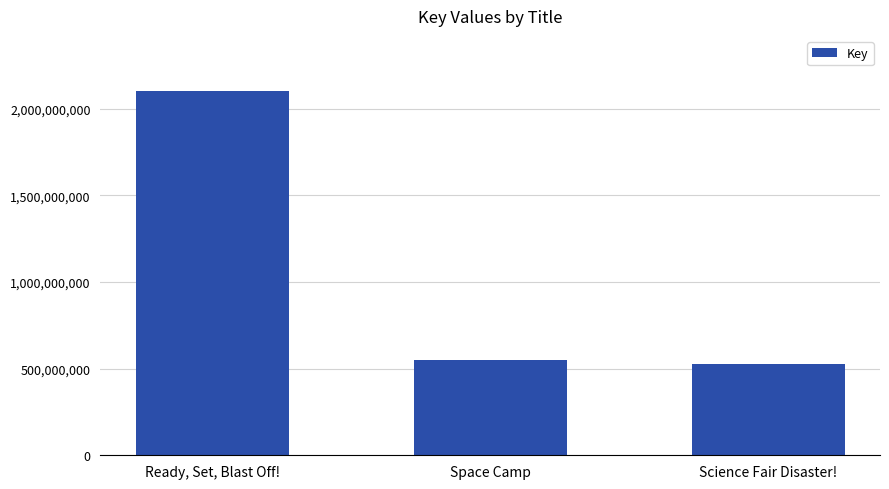

What is the change in value from Ready, Set, Blast Off! to Science Fair Disaster!?

-1577195413